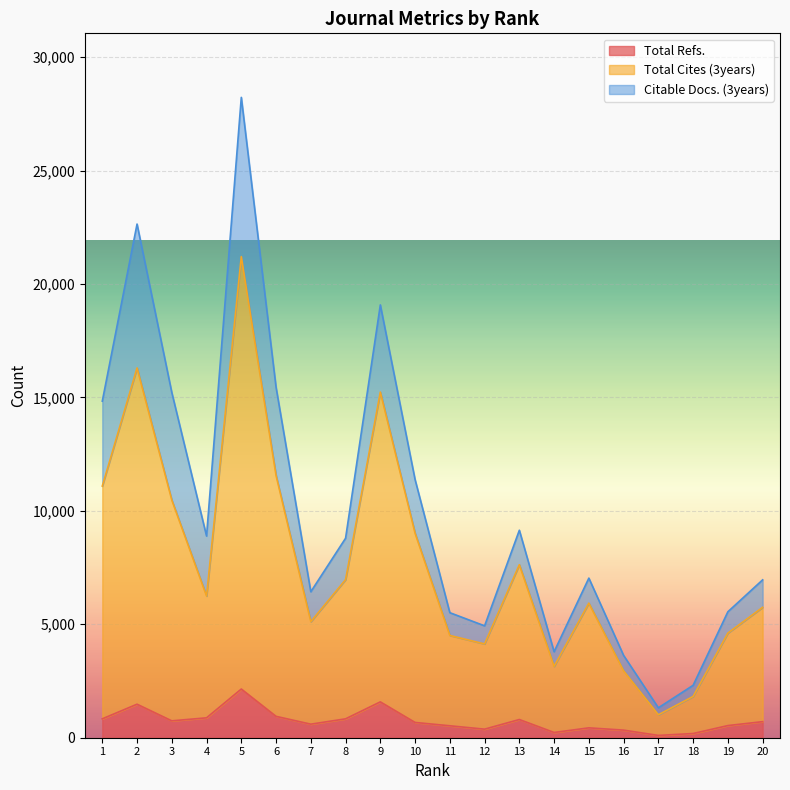

True or false: Total Refs. has a value of 185 at 18.

True